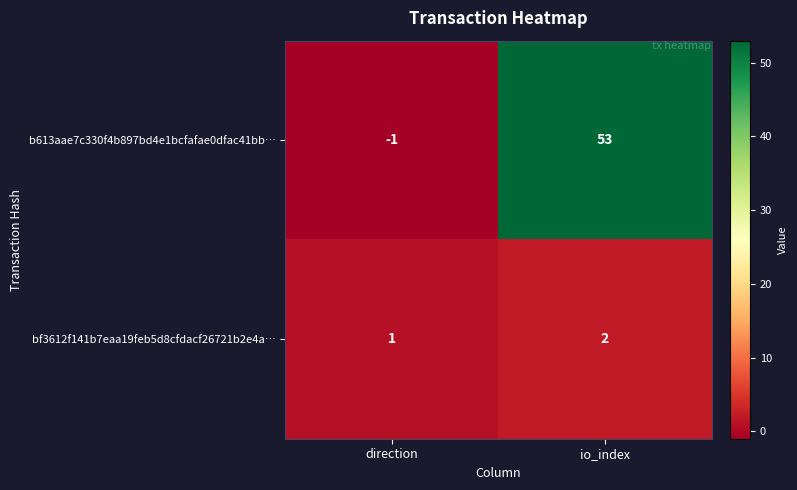

What is the average value of the b613aae7c330f4b897bd4e1bcfafae0dfac41bb… series?

26